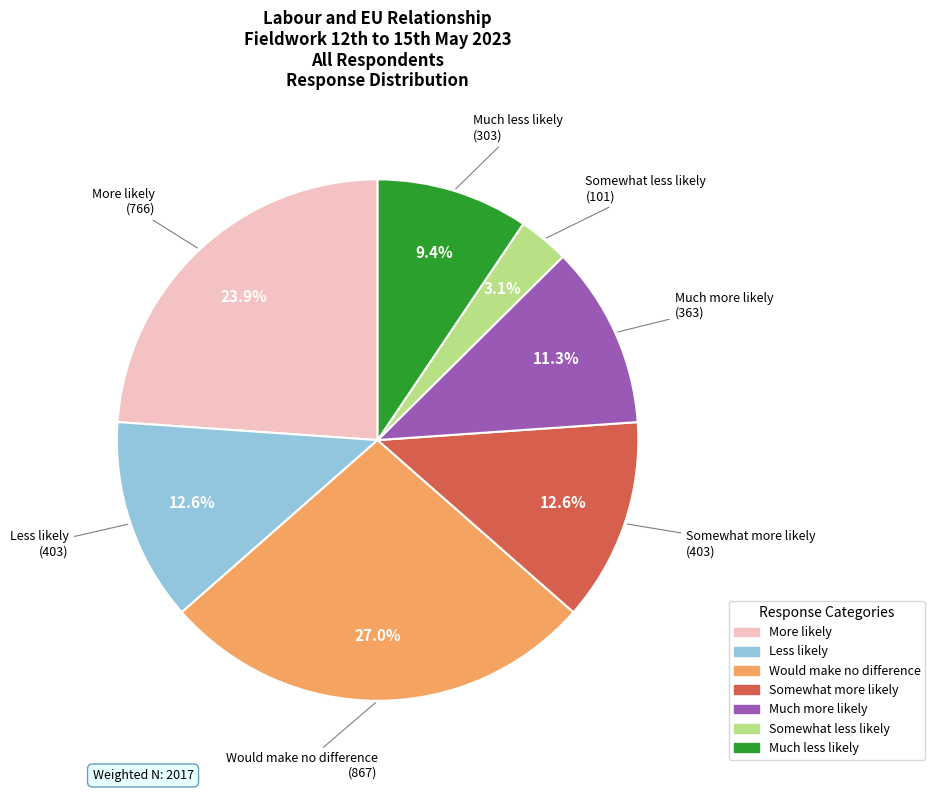

Which category has the smallest portion of the pie?

Somewhat less likely